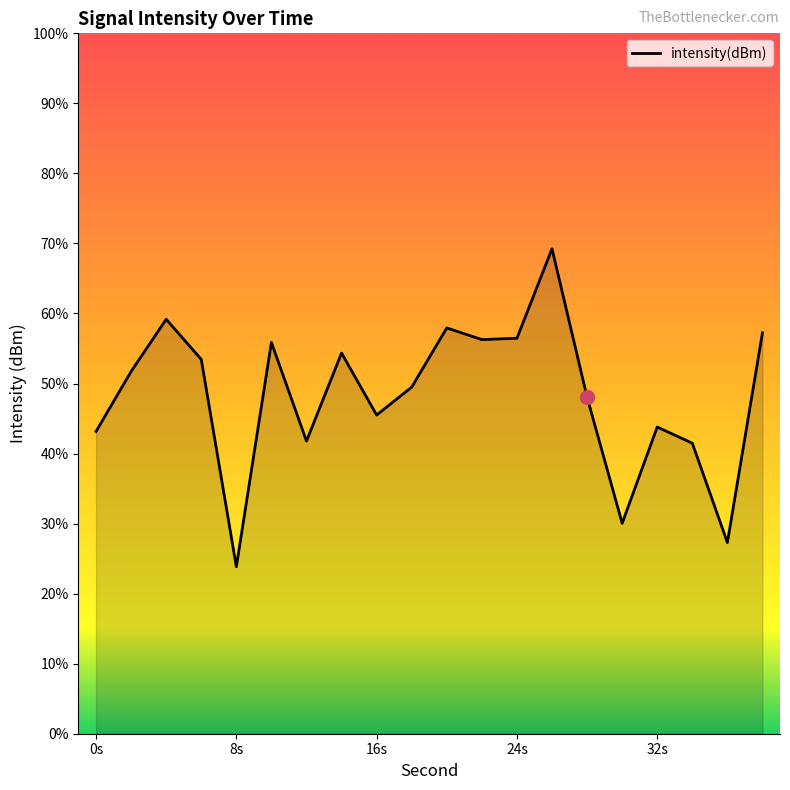

At which label does the data first exceed -129?

4